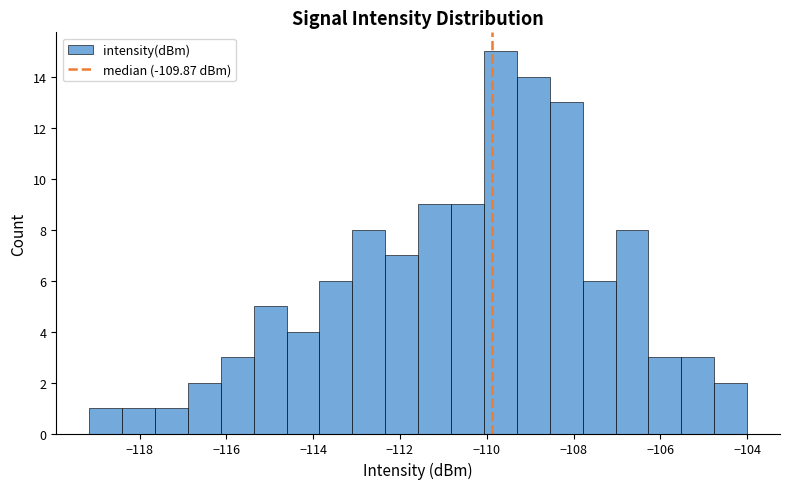

Around what value on the x-axis is the tallest bar? Give the approximate position of its centre, as read against the axis.

-109.6